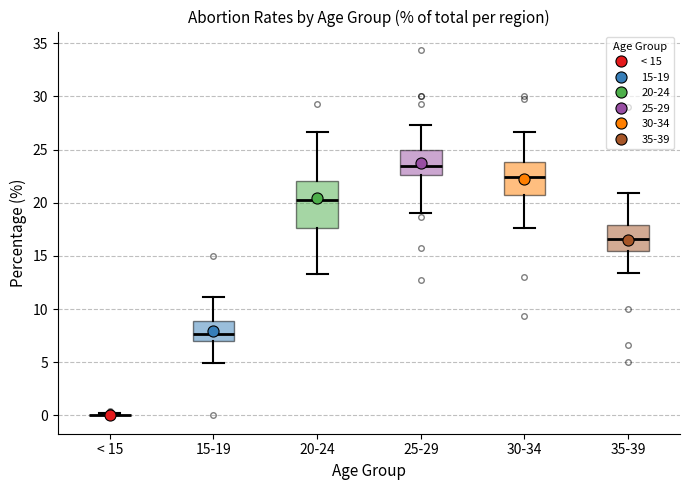

Reading left to right, transcribe this box plot: for each box, give where its median line is, the range the box spans, and where its two whiskers end, as read against the y-axis. The values are not printed on the chart, so give them approximately, as read against the axis.

< 15: box collapsed to a line at 0.0, whiskers 0.0 to 0.0
15-19: median 7.5, box 7.0 to 9.0, whiskers 5.0 to 11.0
20-24: median 20.0, box 17.5 to 22.0, whiskers 13.5 to 26.5
25-29: median 23.5, box 22.5 to 25.0, whiskers 19.0 to 27.5
30-34: median 22.5, box 20.5 to 24.0, whiskers 17.5 to 26.5
35-39: median 16.5, box 15.5 to 18.0, whiskers 13.5 to 21.0